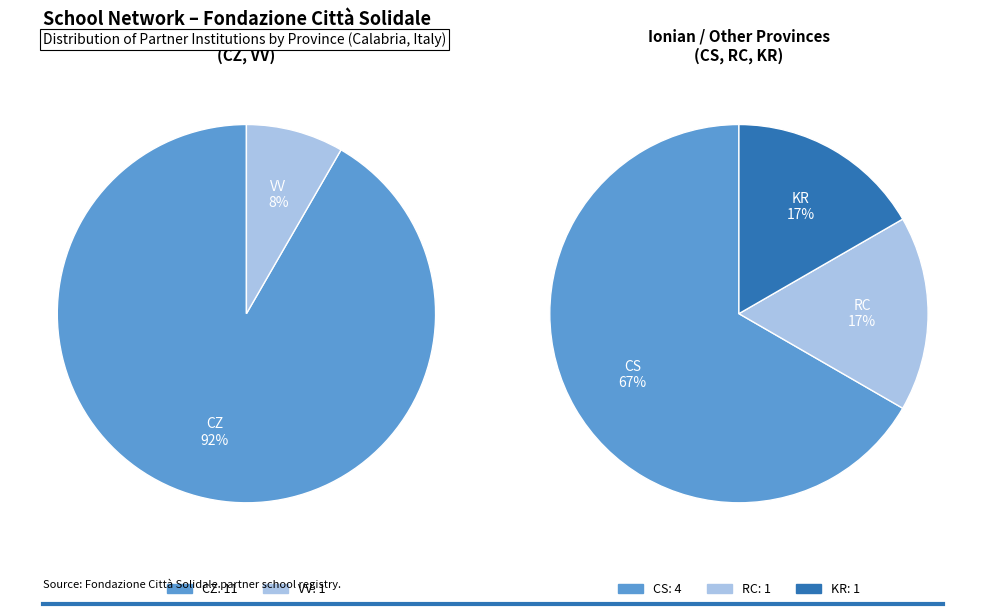

Which has a higher value, RC or CZ?

CZ